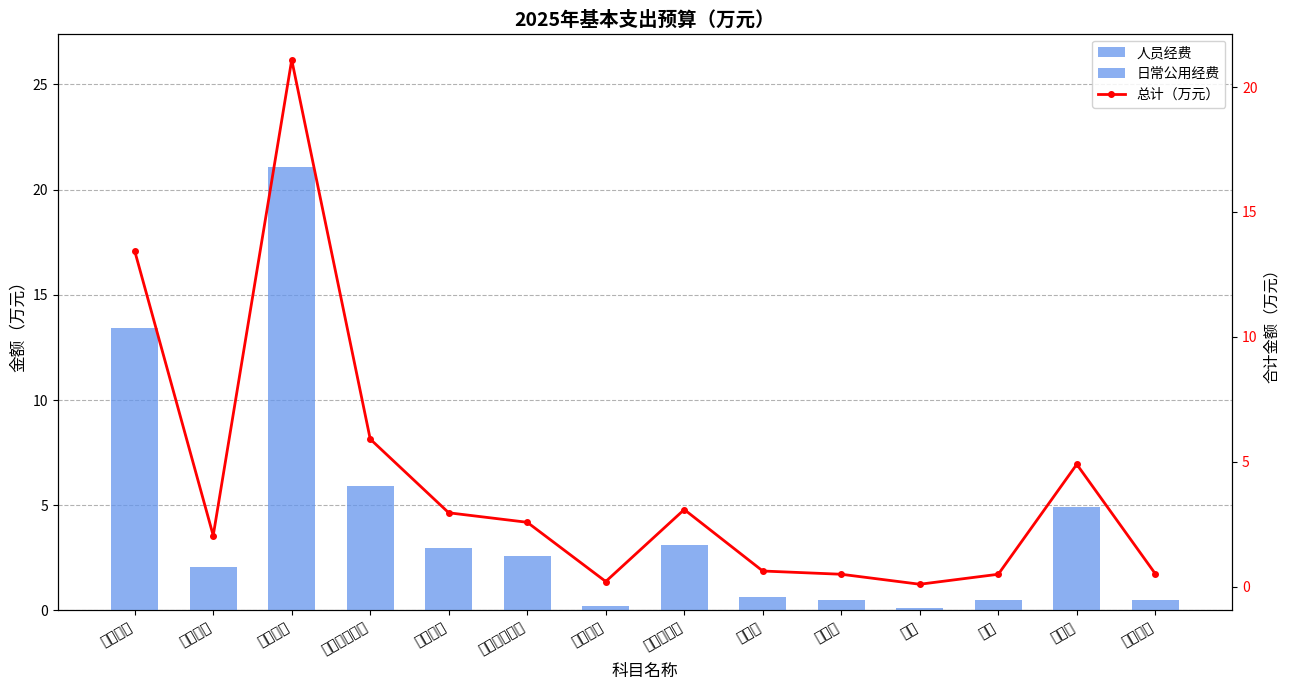

Reading left to right, list all the values displayed in this chart.

人员经费: 基本工资=13.4	津贴补贴=2.0	绩效工资=21.1	基本养老保险=5.9	职业年金=3.0	基本医疗保险=2.6	其他社保=0.2	住房公积金=3.1	医疗费=0.6	办公费=0.0	水费=0.0	电费=0.0	差旅费=0.0	工会经费=0.0
日常公用经费: 基本工资=0.0	津贴补贴=0.0	绩效工资=0.0	基本养老保险=0.0	职业年金=0.0	基本医疗保险=0.0	其他社保=0.0	住房公积金=0.0	医疗费=0.0	办公费=0.5	水费=0.1	电费=0.5	差旅费=4.9	工会经费=0.5
总计（万元）: 基本工资=13.4	津贴补贴=2.0	绩效工资=21.1	基本养老保险=5.9	职业年金=3.0	基本医疗保险=2.6	其他社保=0.2	住房公积金=3.1	医疗费=0.6	办公费=0.5	水费=0.1	电费=0.5	差旅费=4.9	工会经费=0.5